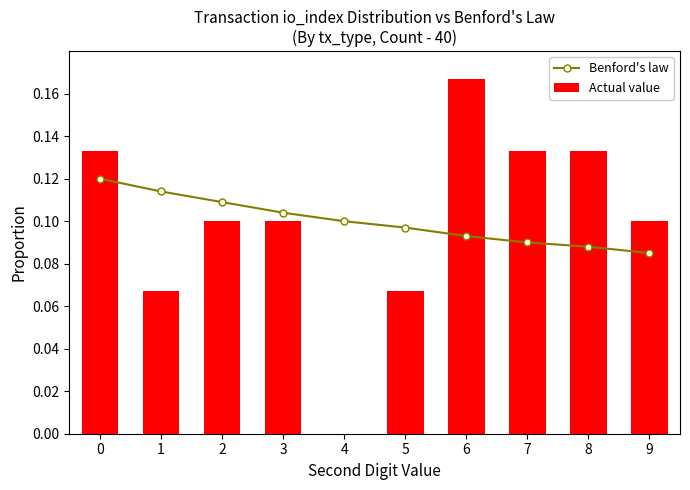

What is the sum of the Actual value values at 9 and 2?

0.2